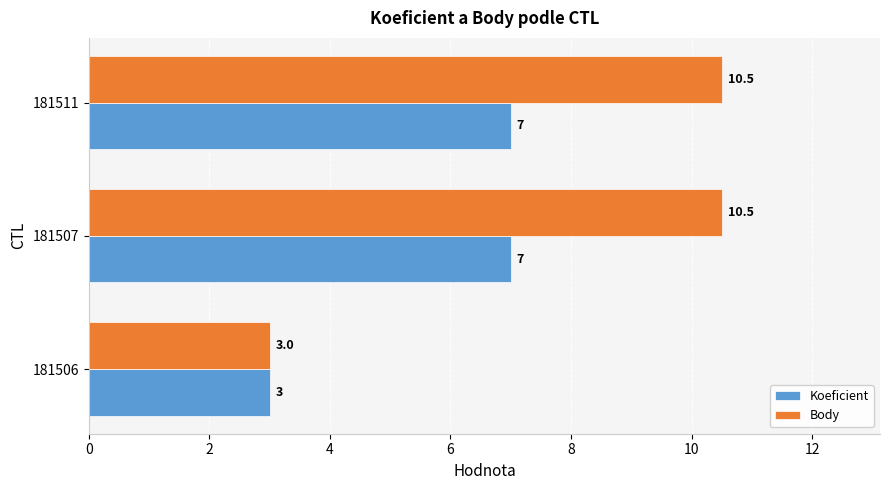

Which series changed the most between 181506 and 181507?

Body